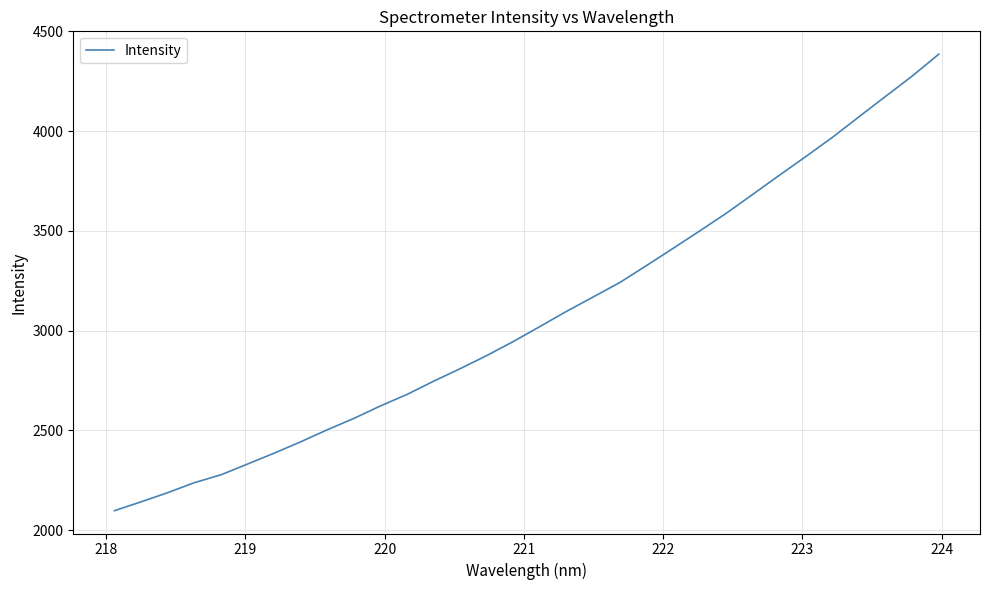

What is the difference between the maximum and minimum values?

2288.1